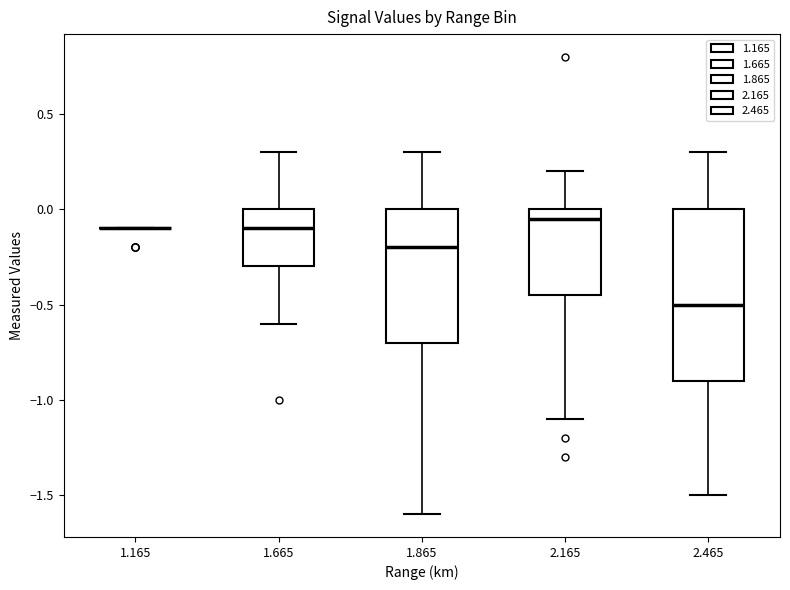

Reading left to right, transcribe this box plot: for each box, give where its median line is, the range the box spans, and where its two whiskers end, as read against the y-axis. The values are not printed on the chart, so give them approximately, as read against the axis.

1.165: box collapsed to a line at -0.10, whiskers -0.10 to -0.10
1.665: median -0.10, box -0.30 to 0.00, whiskers -0.60 to 0.30
1.865: median -0.20, box -0.70 to 0.00, whiskers -1.60 to 0.30
2.165: median -0.05, box -0.45 to 0.00, whiskers -1.10 to 0.20
2.465: median -0.50, box -0.90 to 0.00, whiskers -1.50 to 0.30